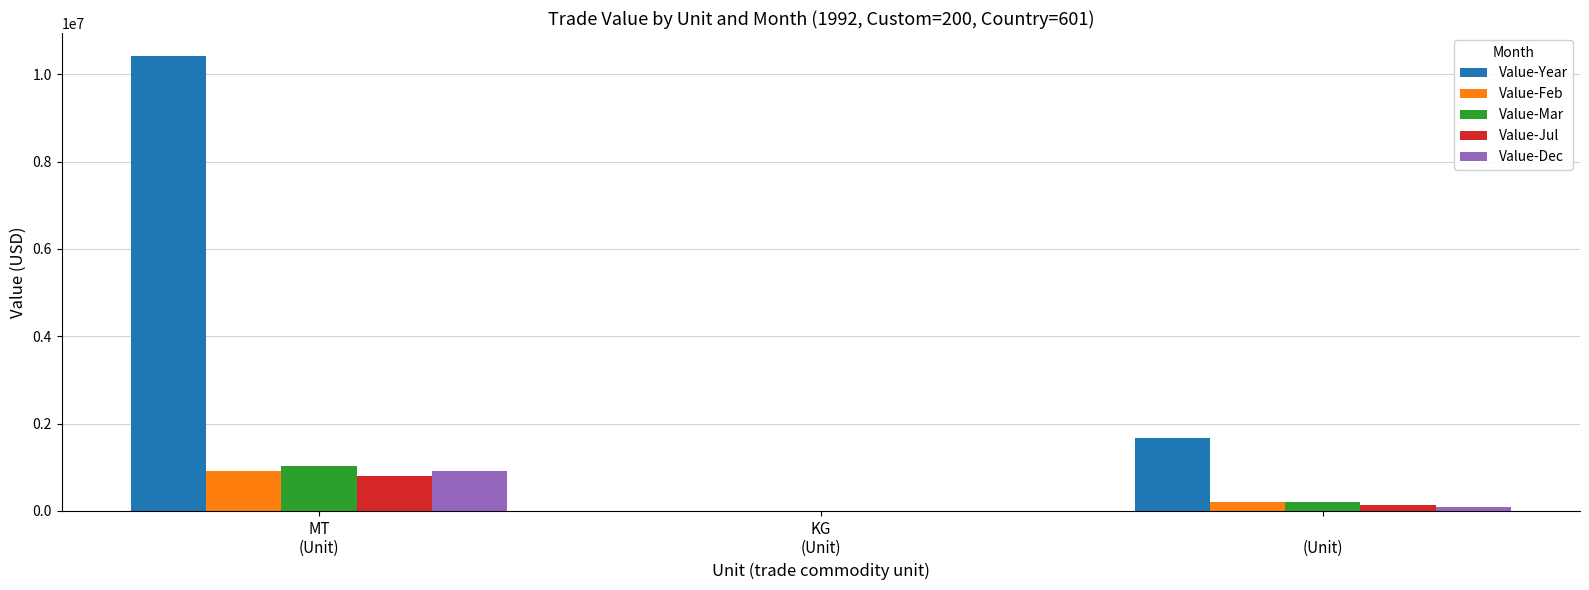

Which series has the largest total across all categories?

Value-Year